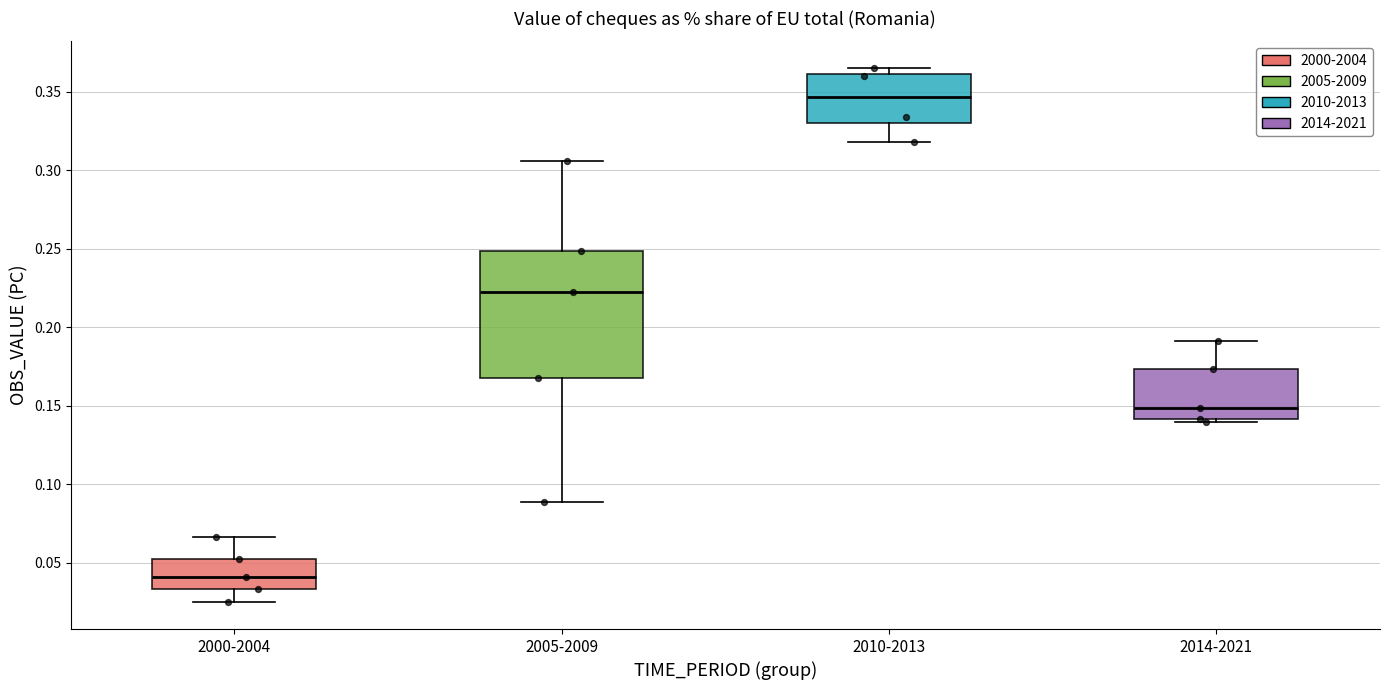

Where does the upper whisker of the box for 2000-2004 end on the y-axis? The values are not printed on the chart, so give them approximately, as read against the axis.

0.065